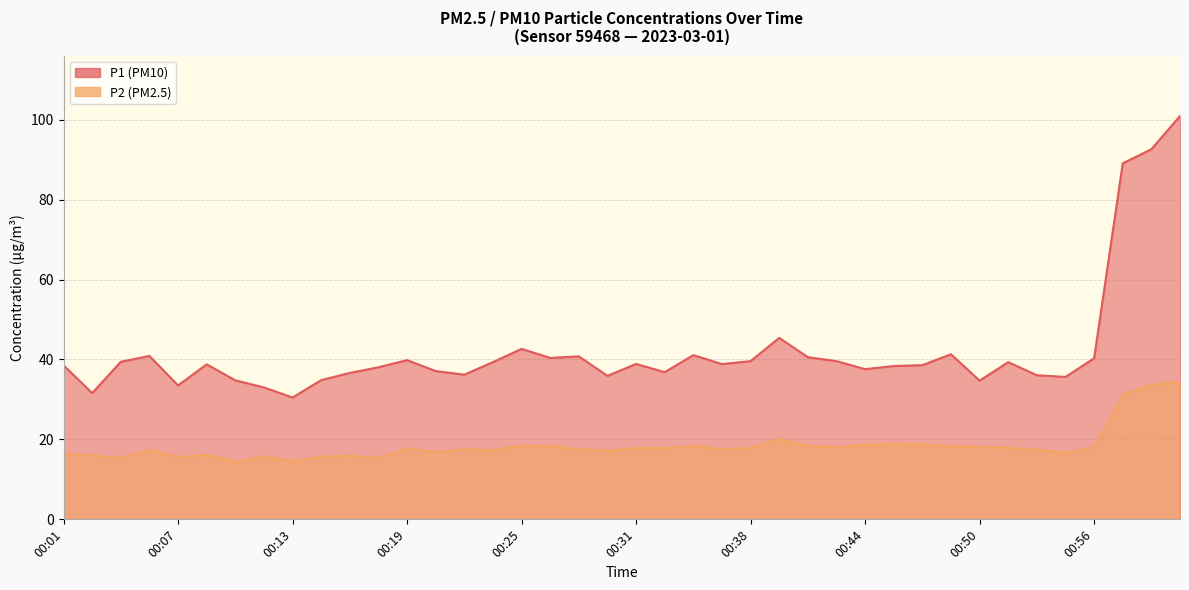

What is the highest value of the P1 series?

100.9